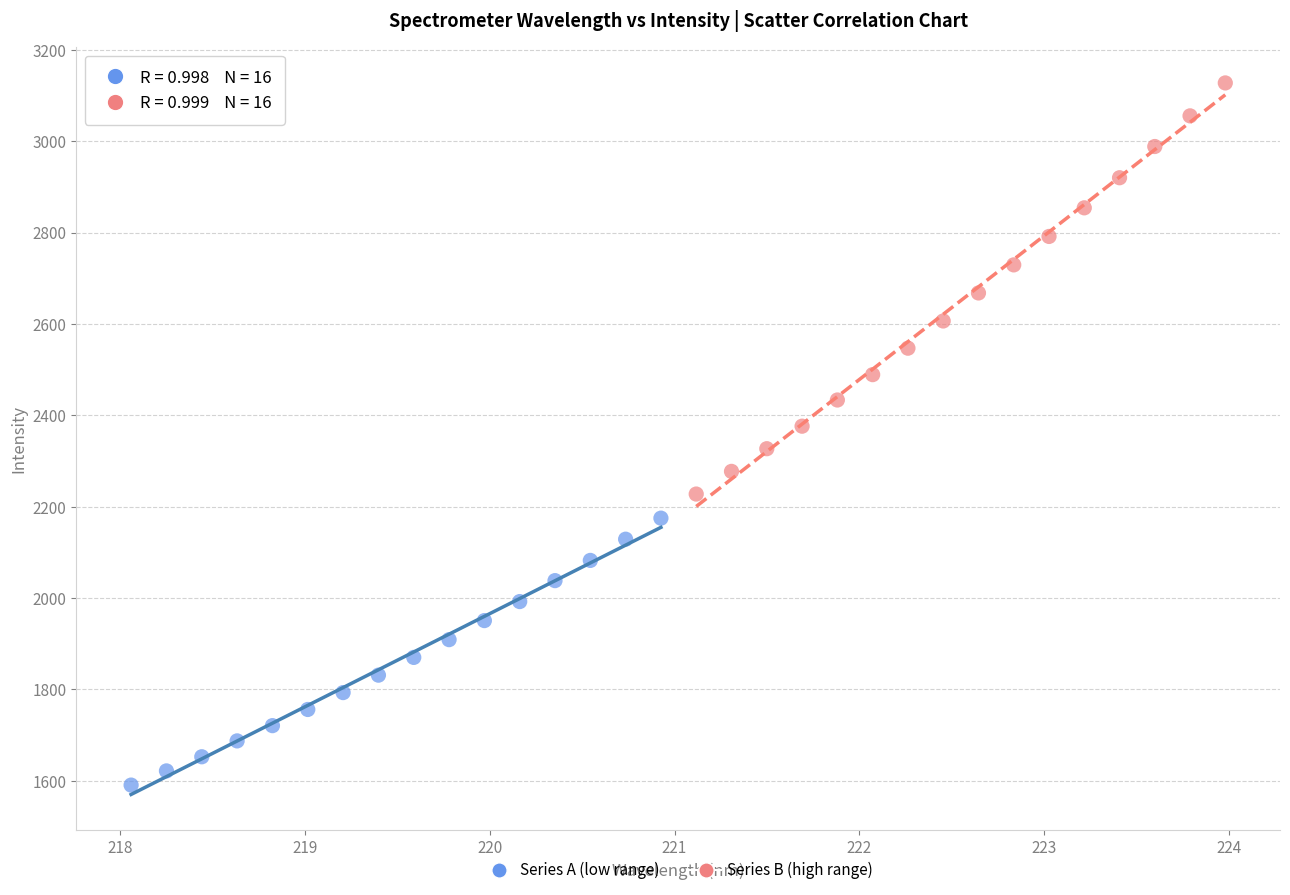

Which series reaches the minimum Y coordinate?

Series A (low range)